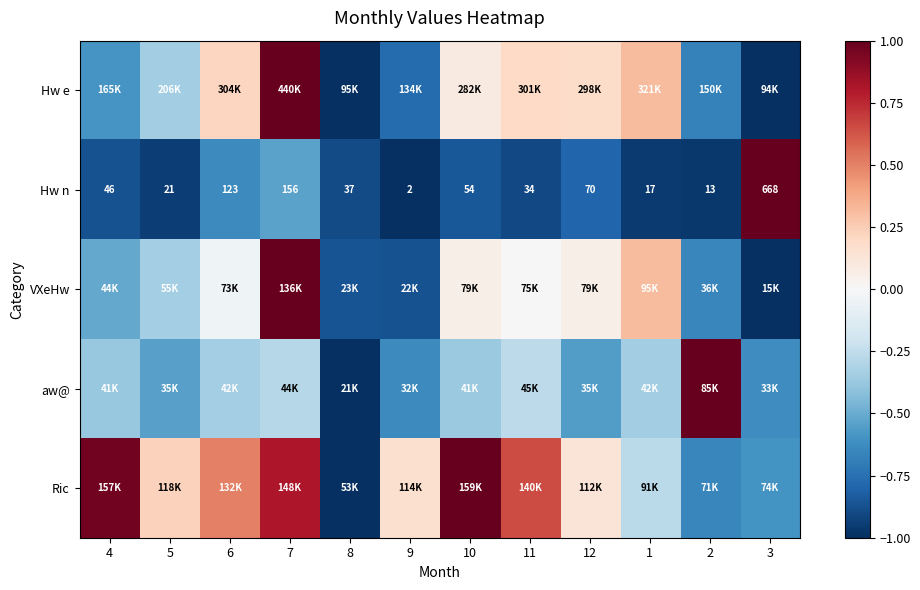

What is the difference between the highest and lowest values at 11?

1.6